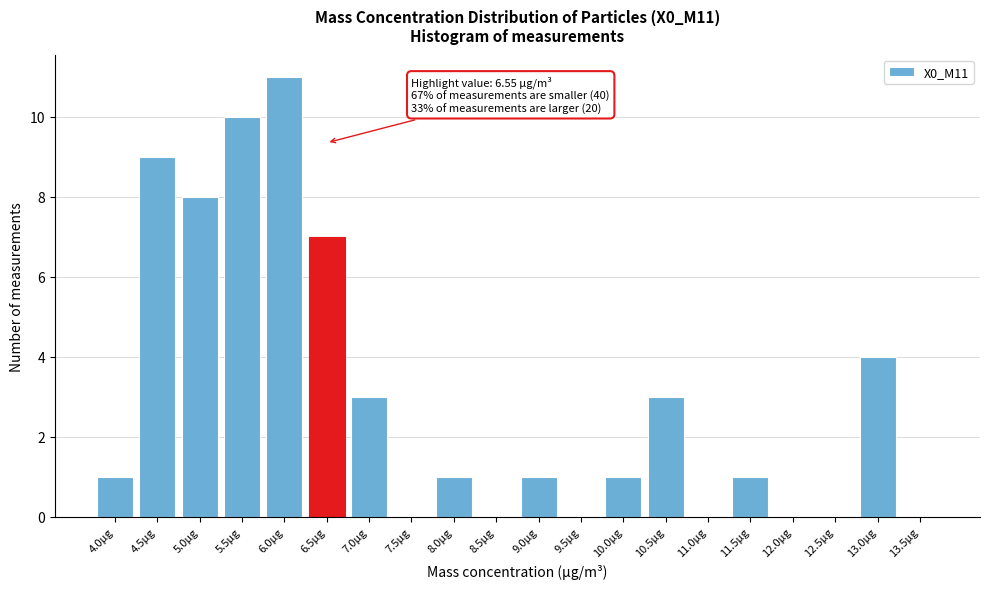

Reading right to left, extract all data points from this chart.

13.5µg=0	13.0µg=4	12.5µg=0	12.0µg=0	11.5µg=1	11.0µg=0	10.5µg=3	10.0µg=1	9.5µg=0	9.0µg=1	8.5µg=0	8.0µg=1	7.5µg=0	7.0µg=3	6.5µg=7	6.0µg=11	5.5µg=10	5.0µg=8	4.5µg=9	4.0µg=1